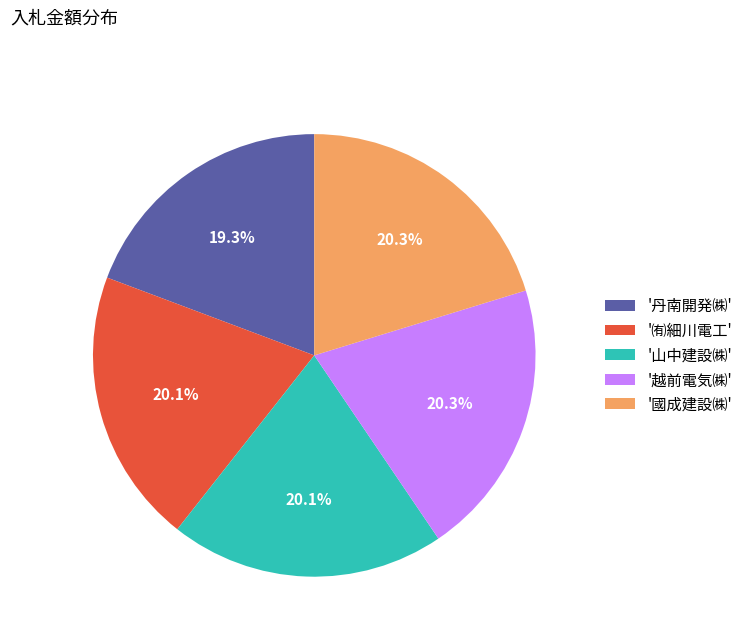

What is the smallest slice in the pie chart?

'丹南開発㈱'